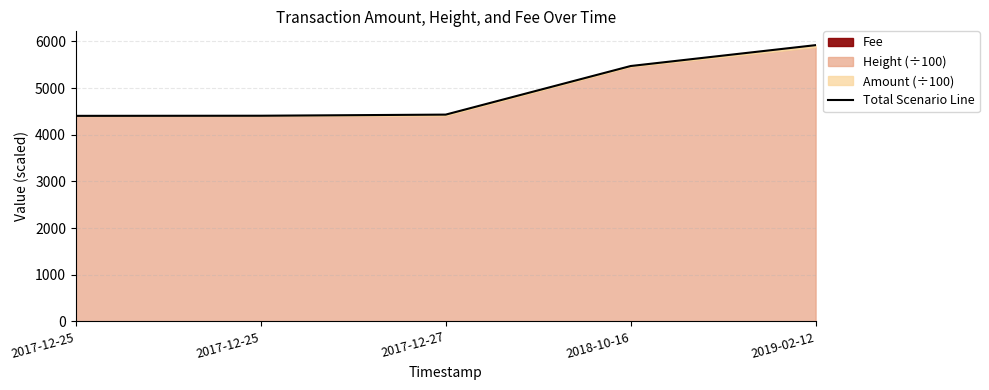

Does the chart display data point markers on the line(s)?

No